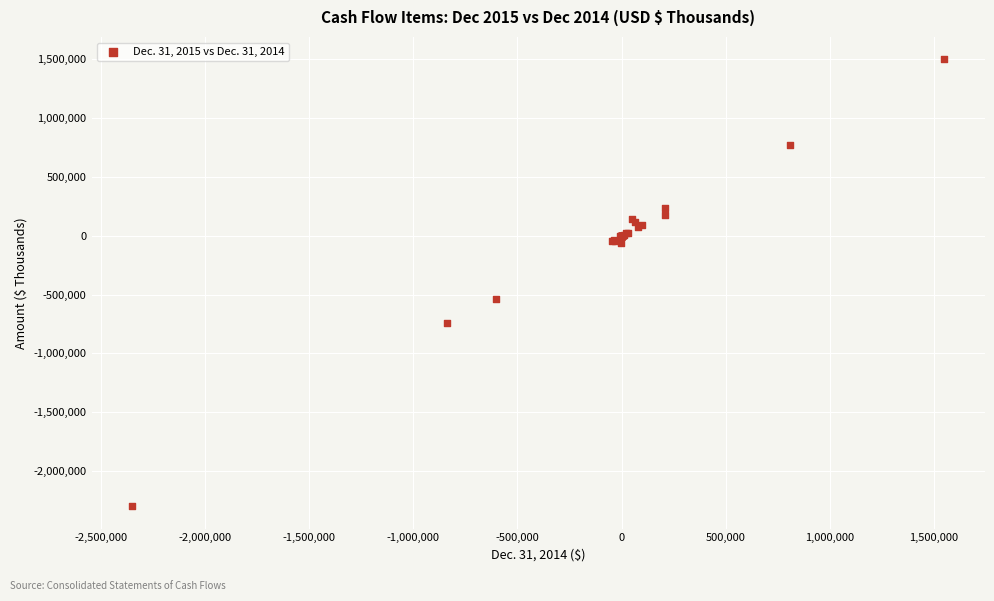

What Y value in the scatter plot is closest to -400000?

-540278